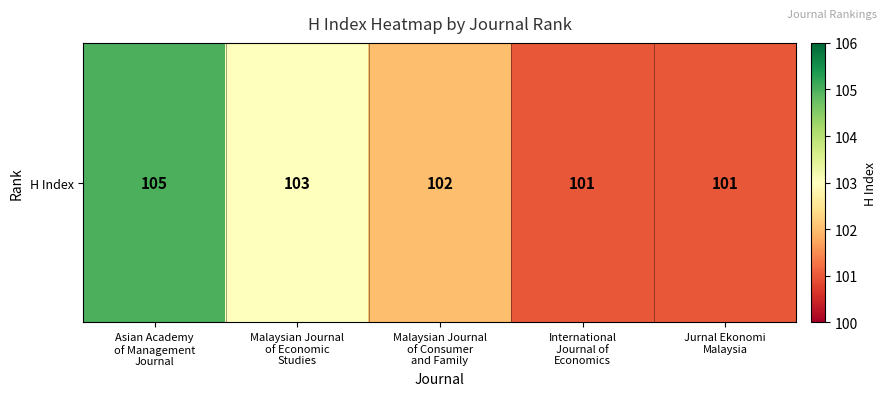

At which label is the value closest to 103?

Malaysian Journal
of Economic
Studies